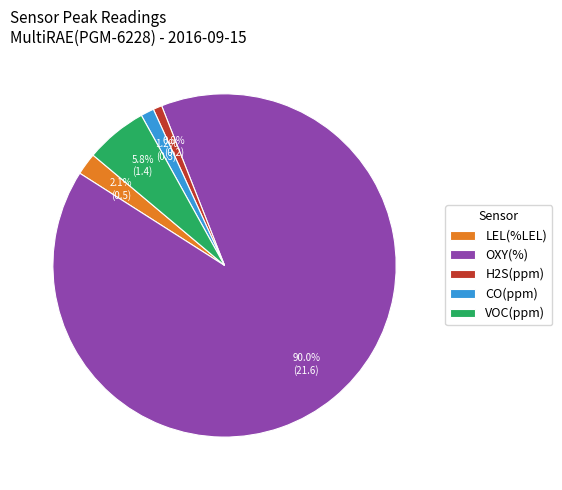

Does any single category account for the majority?

Yes